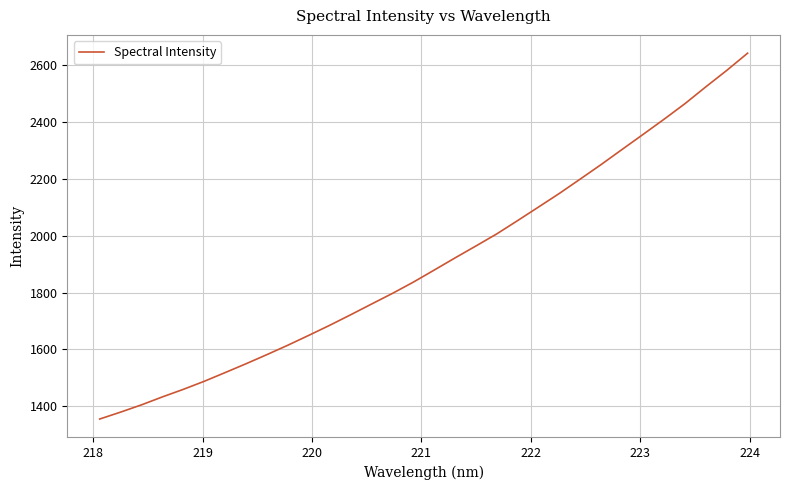

What is the average value?

1907.5